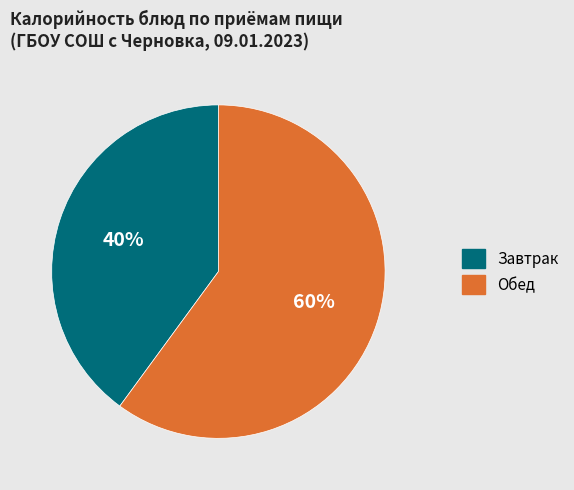

To the nearest percent, what is the average slice percentage?

50%